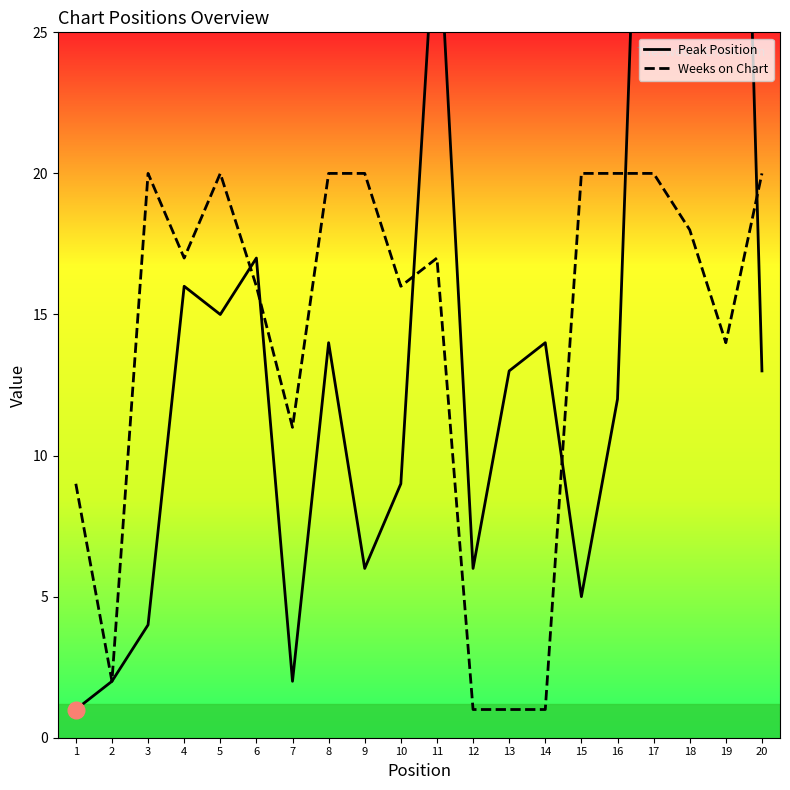

How many values in the Peak Position series exceed 13?

9